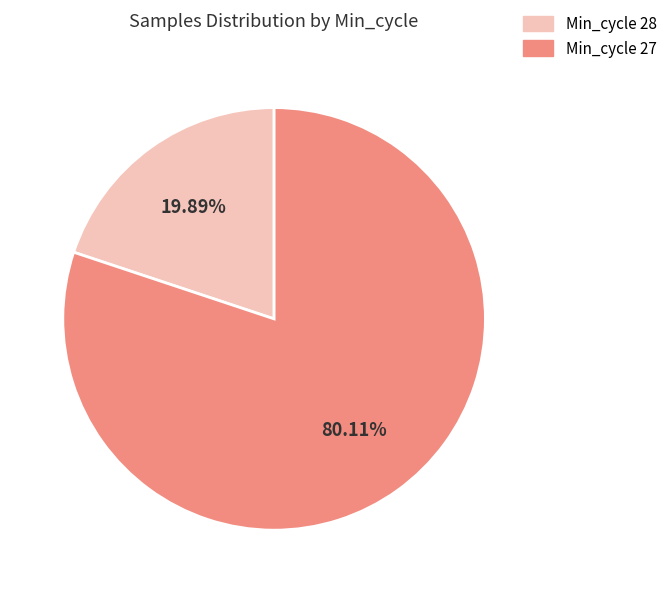

Which has a higher value, Min_cycle 27 or Min_cycle 28?

Min_cycle 27